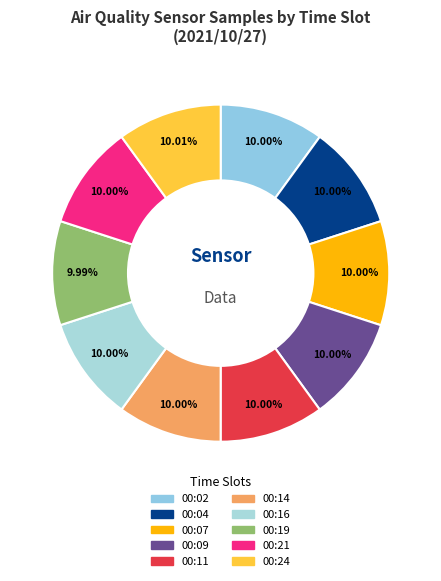

What percentage is the 00:09 slice, to the nearest percent?

10%